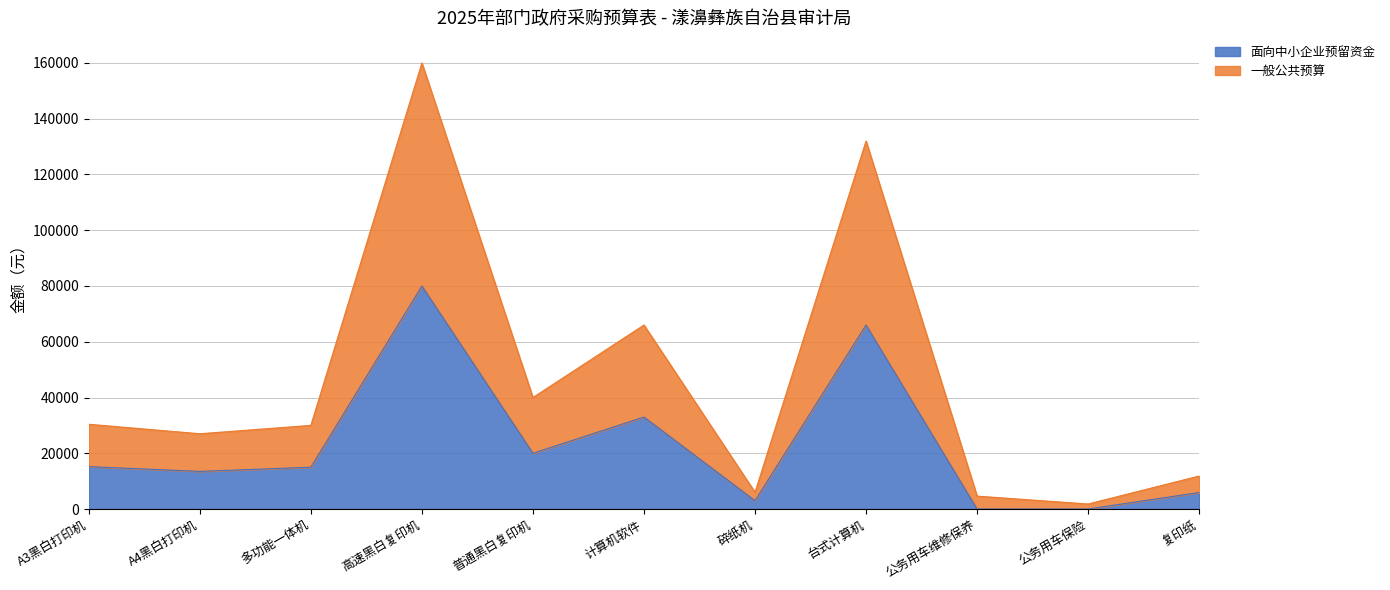

Rank the categories by 一般公共预算 value from highest to lowest.

高速黑白复印机, 台式计算机, 计算机软件, 普通黑白复印机, A3黑白打印机, 多功能一体机, A4黑白打印机, 复印纸, 碎纸机, 公务用车维修保养, 公务用车保险